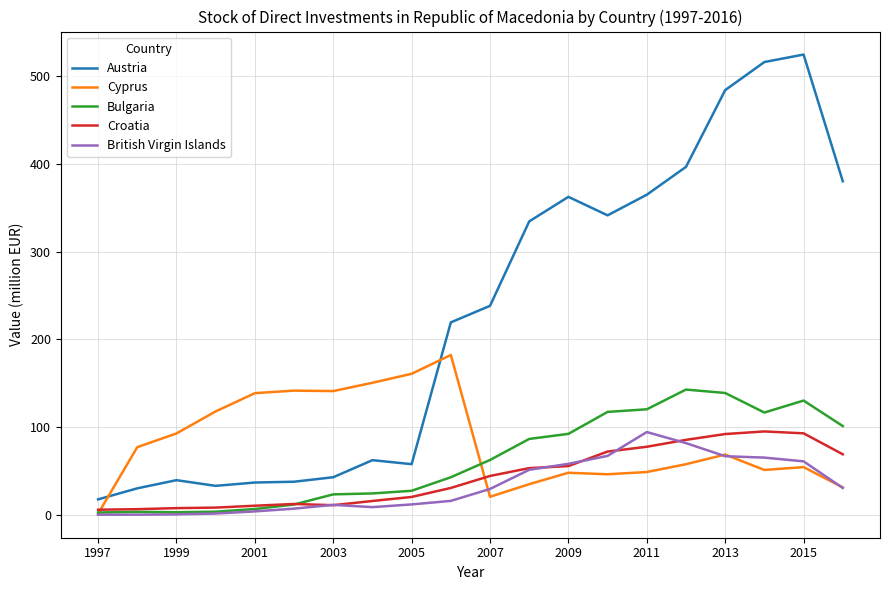

Which series has the widest spread of values?

Austria